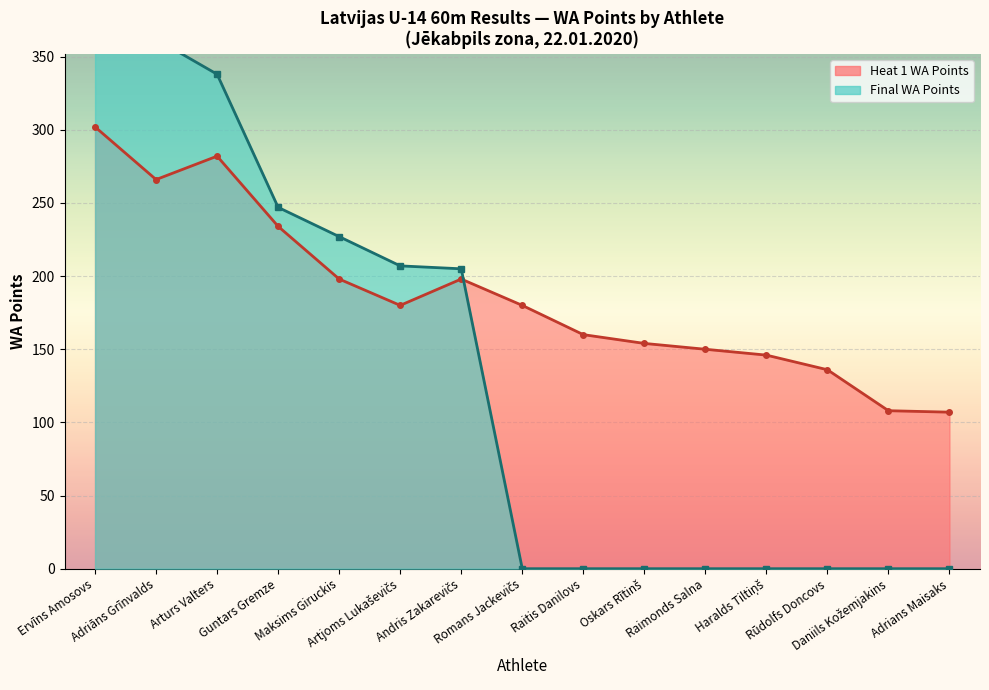

True or false: Final_WA has more than 2 points higher than both neighbors.

False